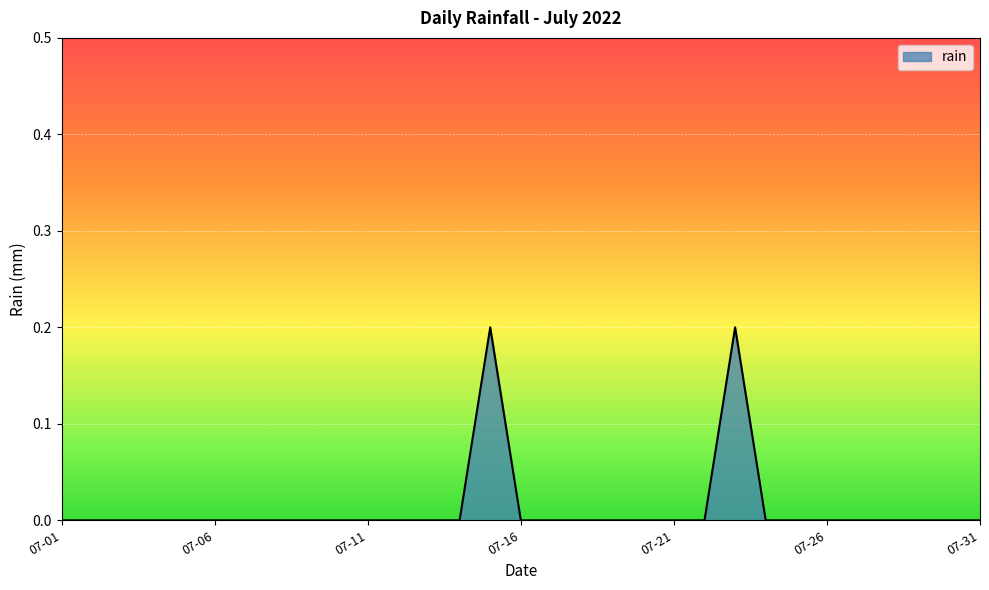

At which category does the data reach its first local peak?

2022-07-15